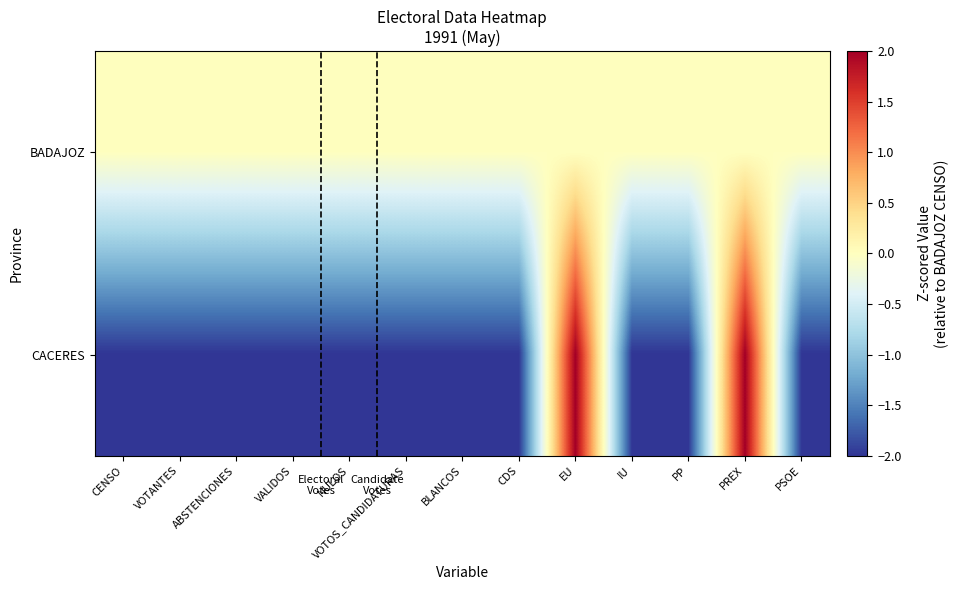

What is the total value across all series at VOTANTES?

-2